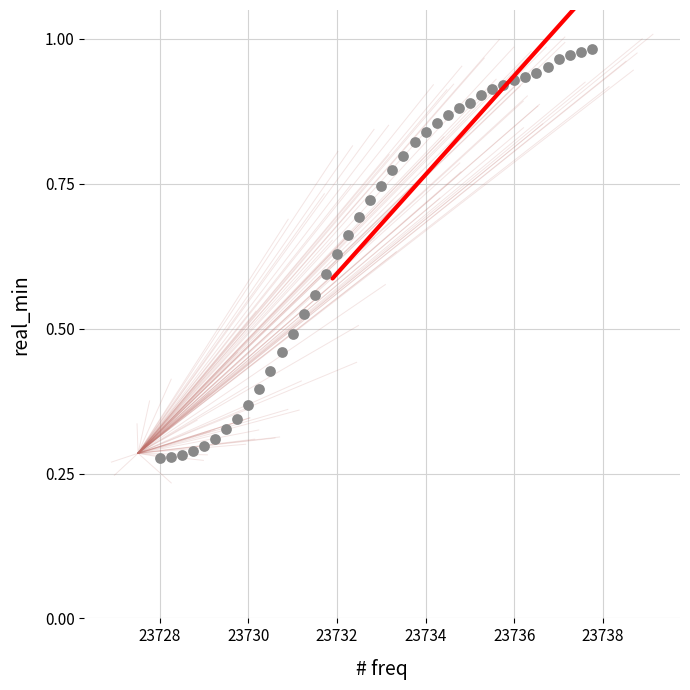

What is the range of X values (max minus min)?

9.8